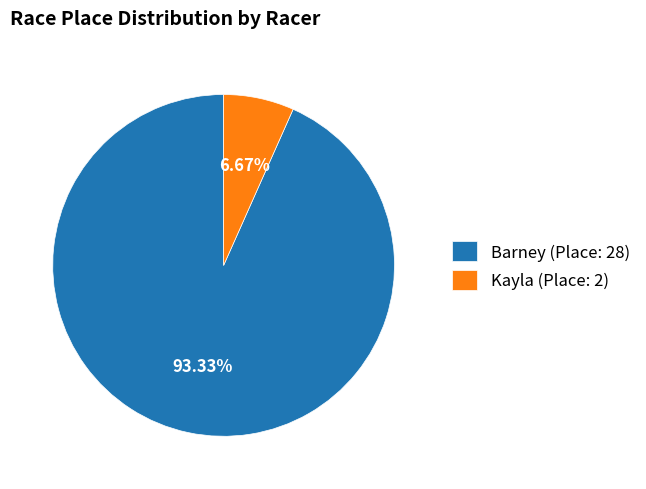

Which slice represents more than half of the pie?

Barney